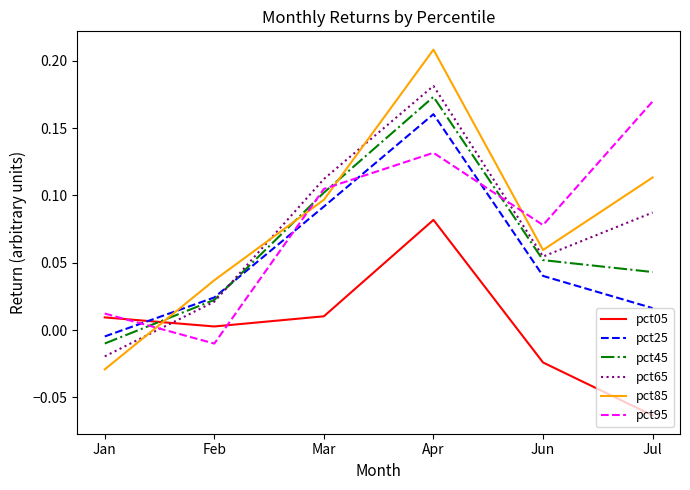

Rank the categories by pct95 value from highest to lowest.

Jul, Apr, Mar, Jun, Jan, Feb